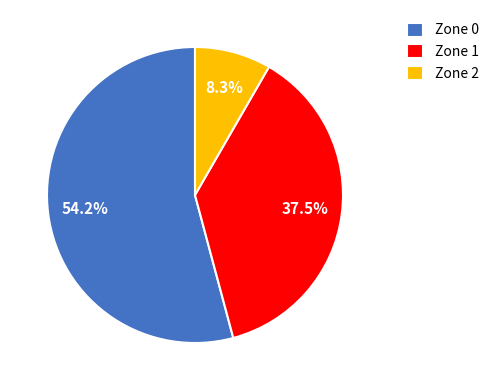

Rank the categories by value from lowest to highest.

Zone 2, Zone 1, Zone 0